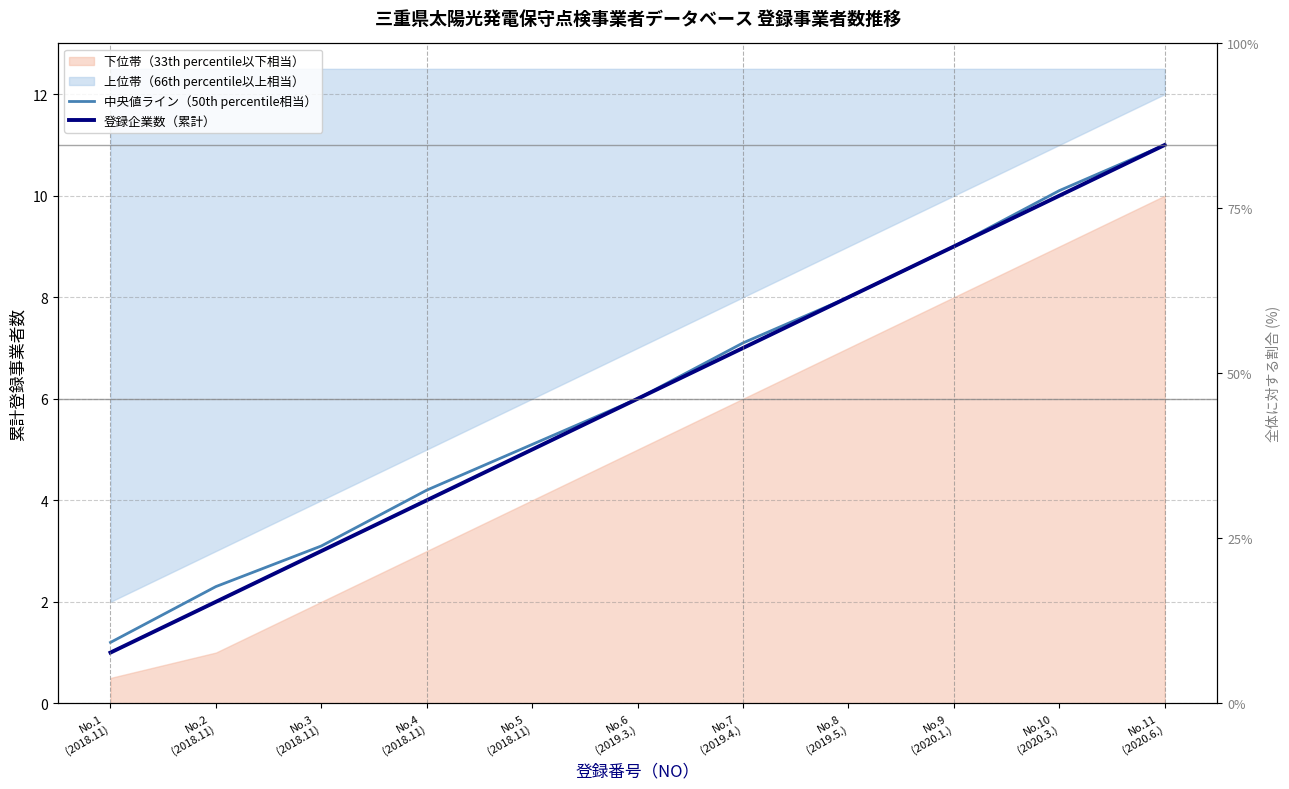

What position from the right is No.4
(2018.11)?

8